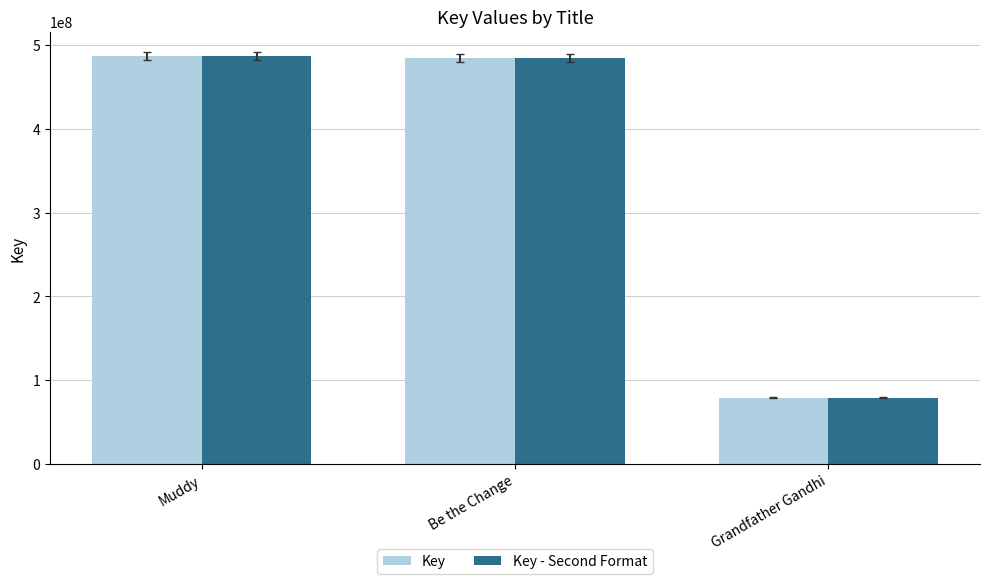

What is the value of the Key - Second Format bar at the 2nd from the left?

484706861